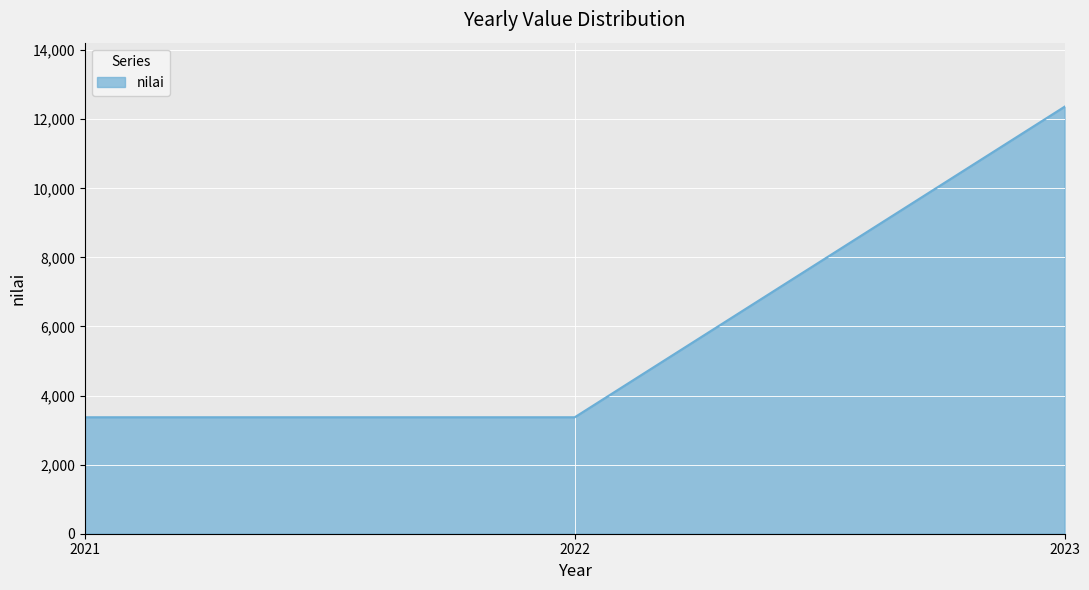

At which category does the chart reach its peak across all series?

2023